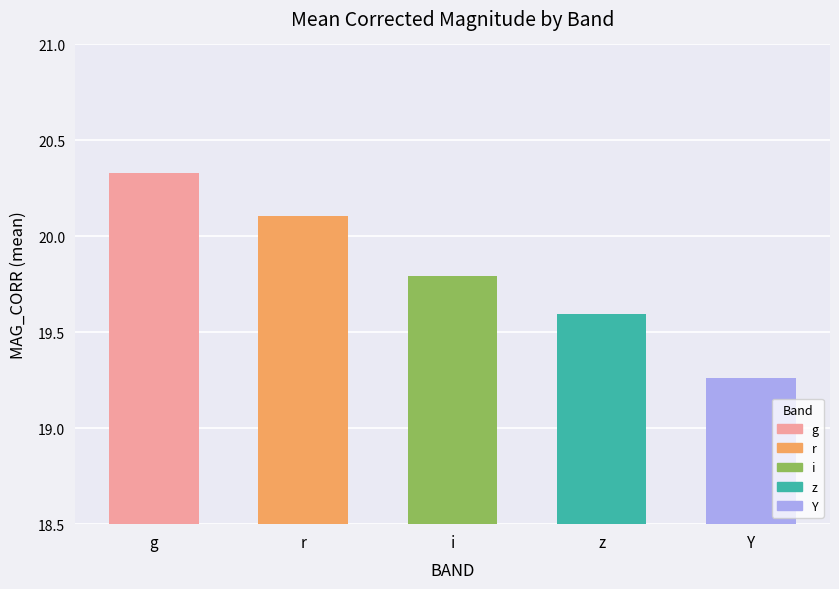

At which category does the chart reach its minimum across all series?

Y